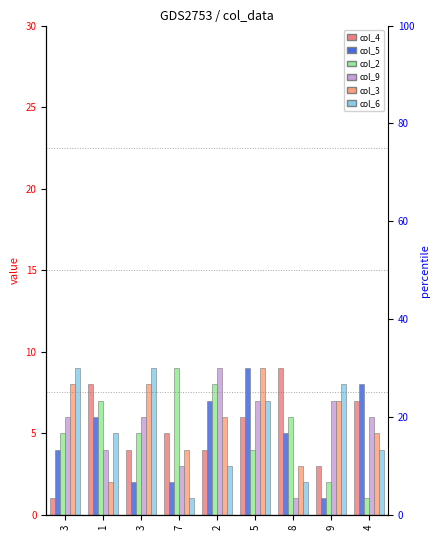

List the series in order of their peak value, lowest first.

col_4, col_5, col_2, col_9, col_3, col_6